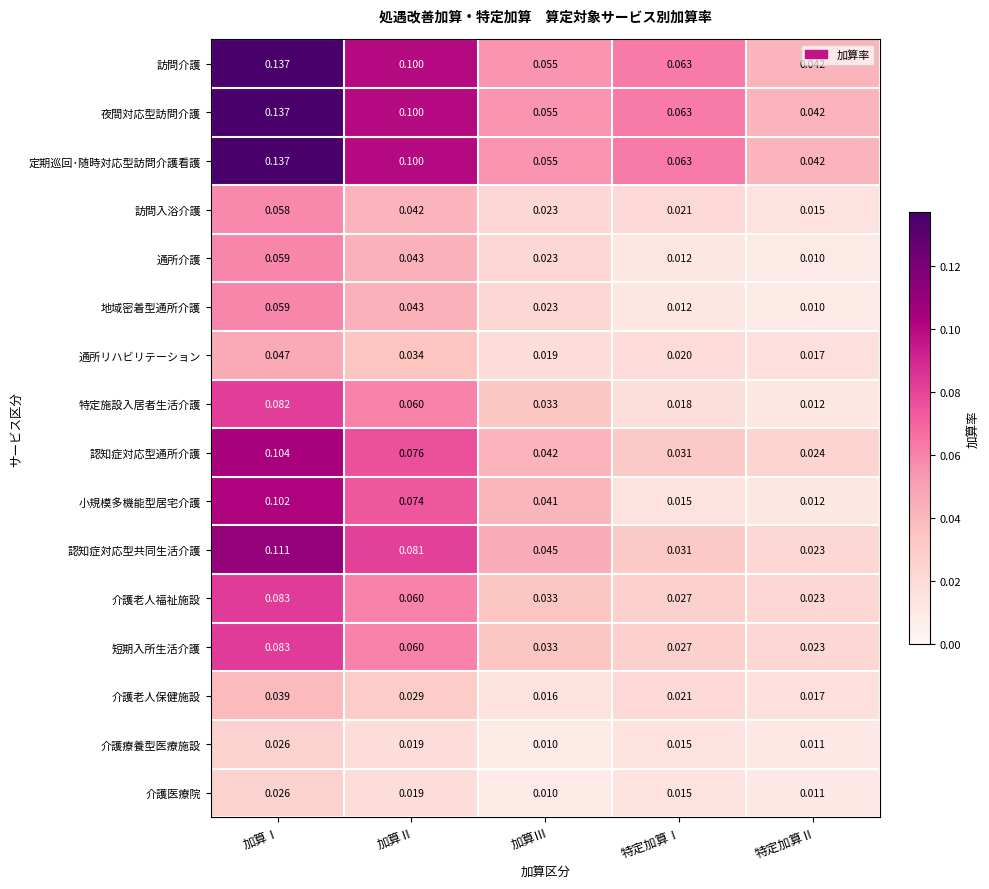

At which category is the sum across all series the highest?

加算Ⅰ